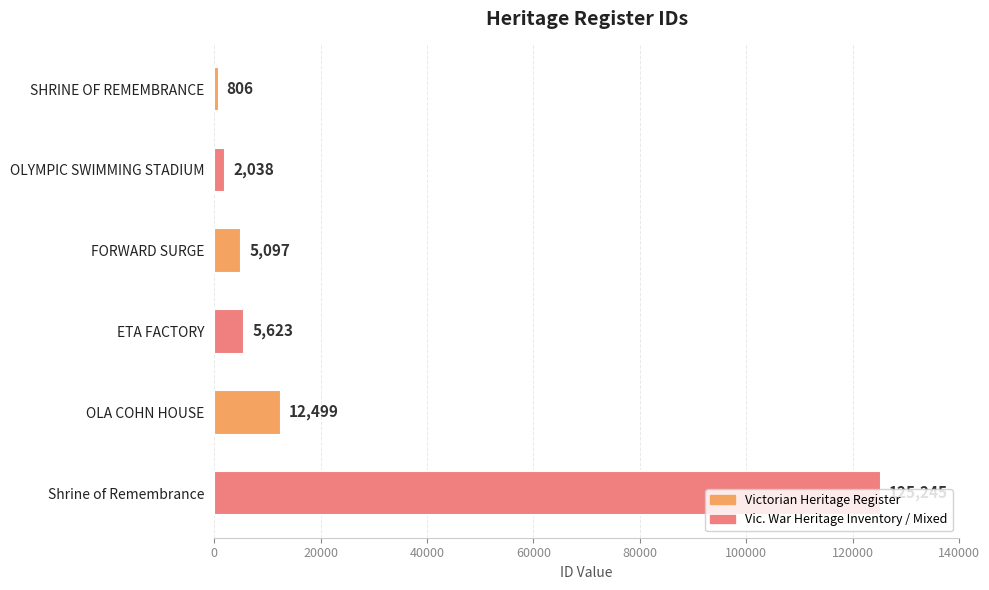

True or false: the data shows 186180 at Shrine of Remembrance.

False